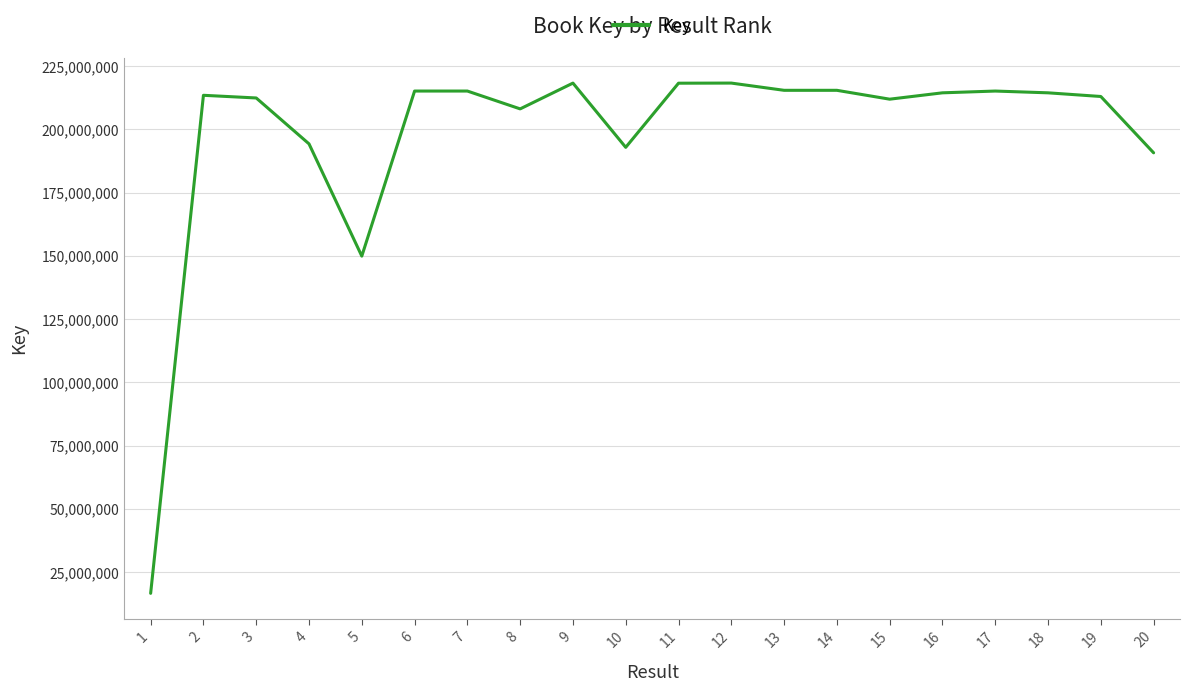

What is the minimum value shown in the chart?

16621485